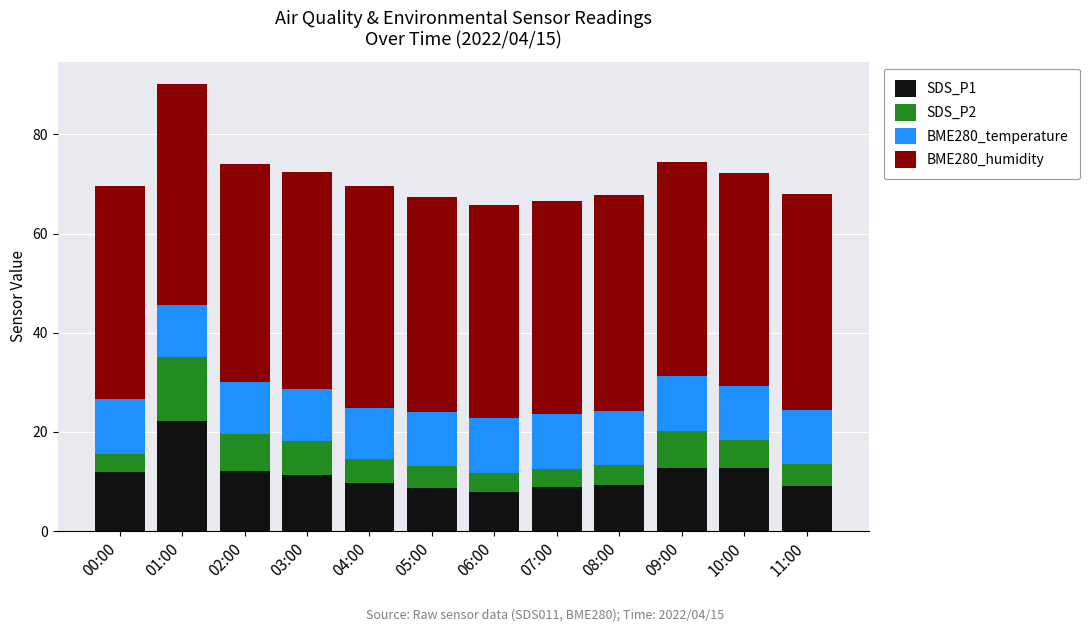

Count the number of data series in this chart.

4